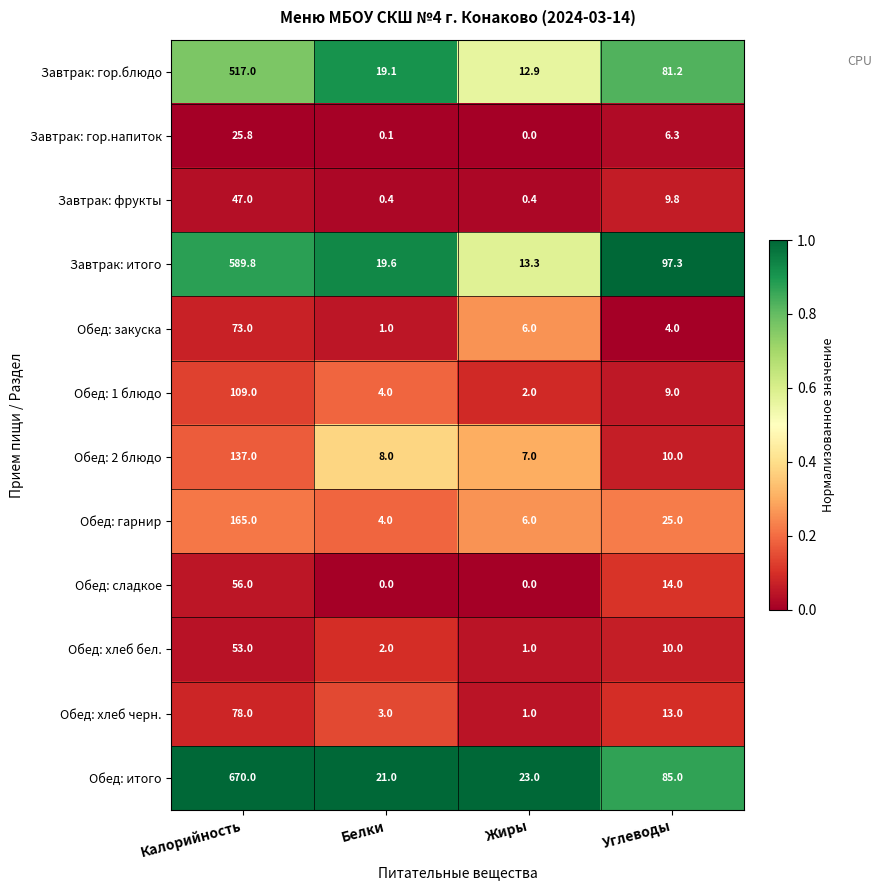

Which category has the lowest value in the Завтрак: гор.блюдо series?

Жиры